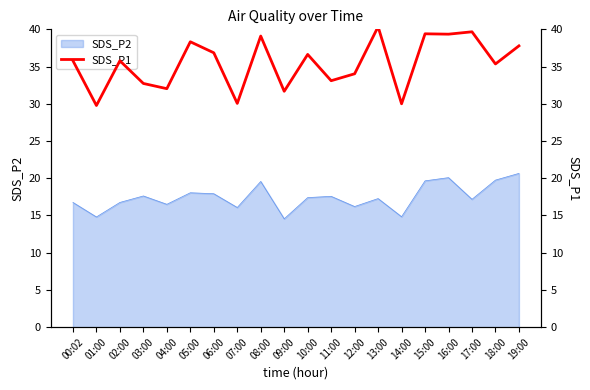

Where does the data first go above 35?

00:02